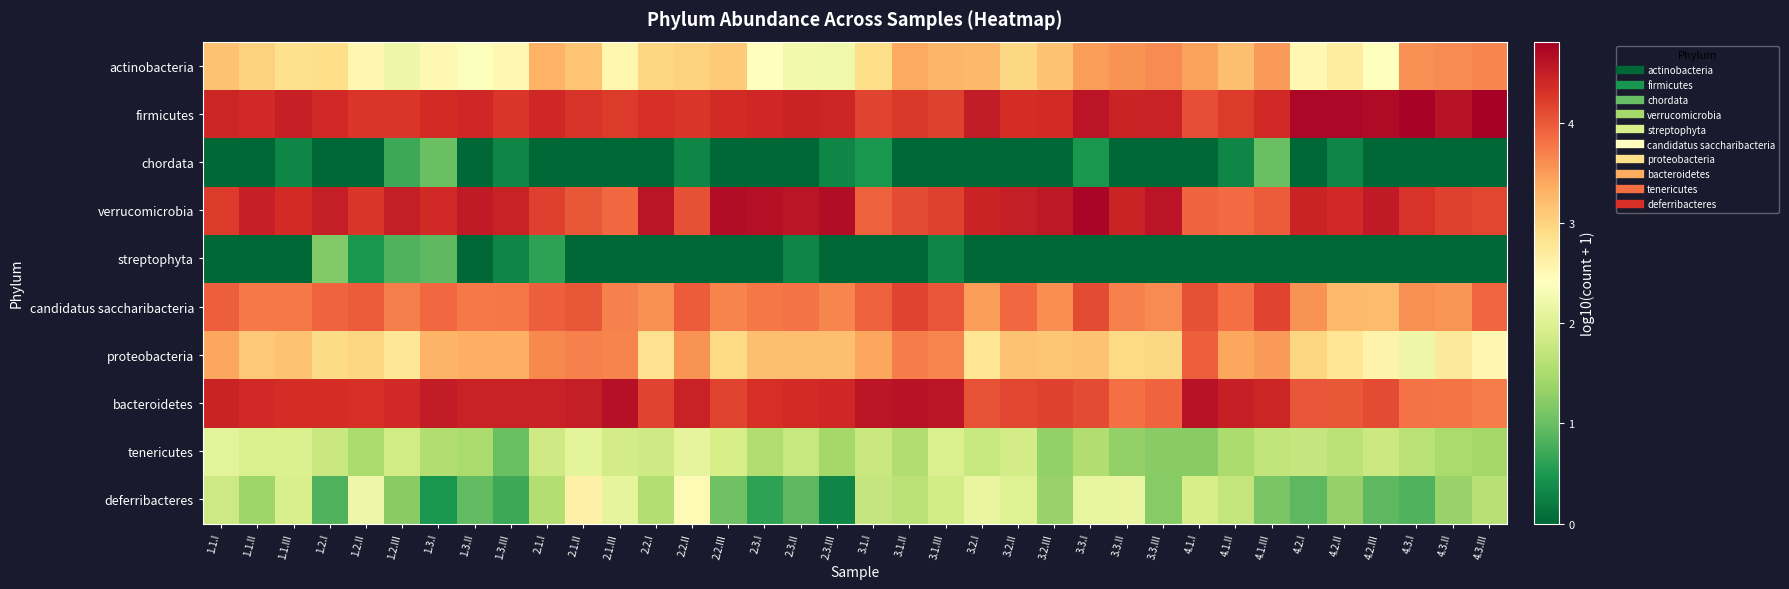

What is the greatest value displayed?

4.8